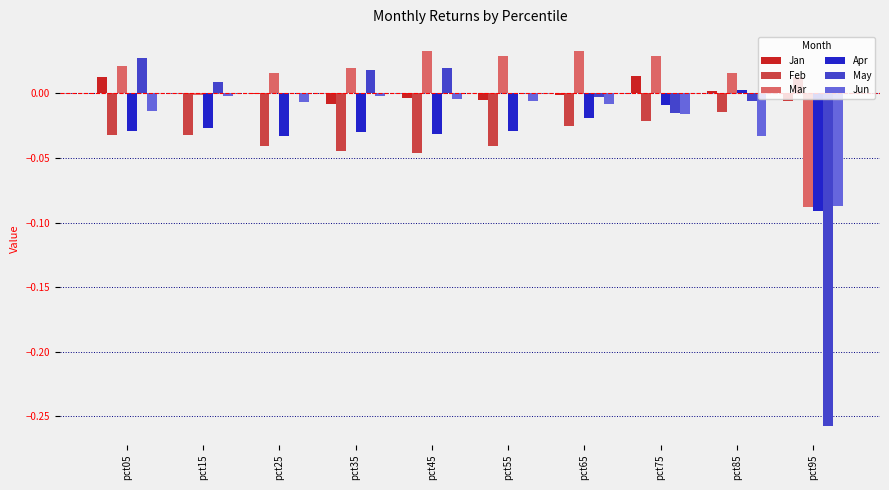

True or false: Mar has a value of 0.0 at pct75.

True